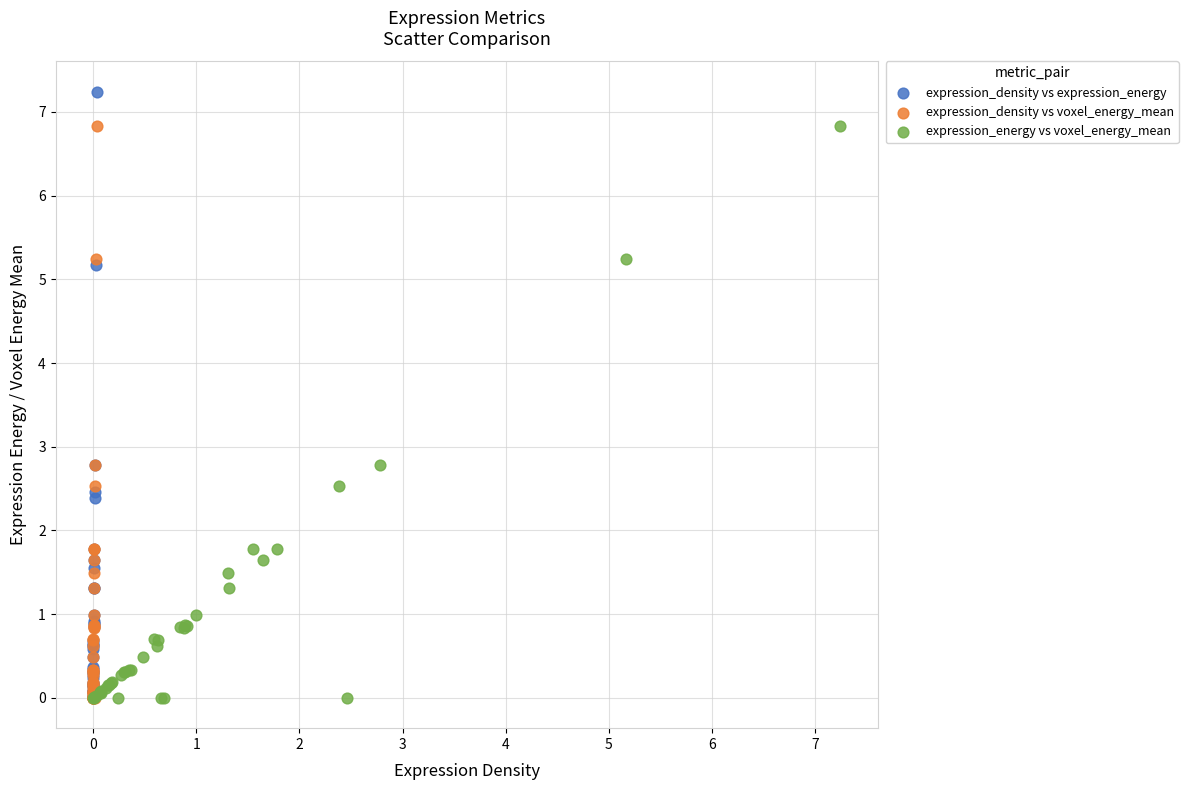

Which series reaches the maximum Y coordinate?

expression_density vs expression_energy